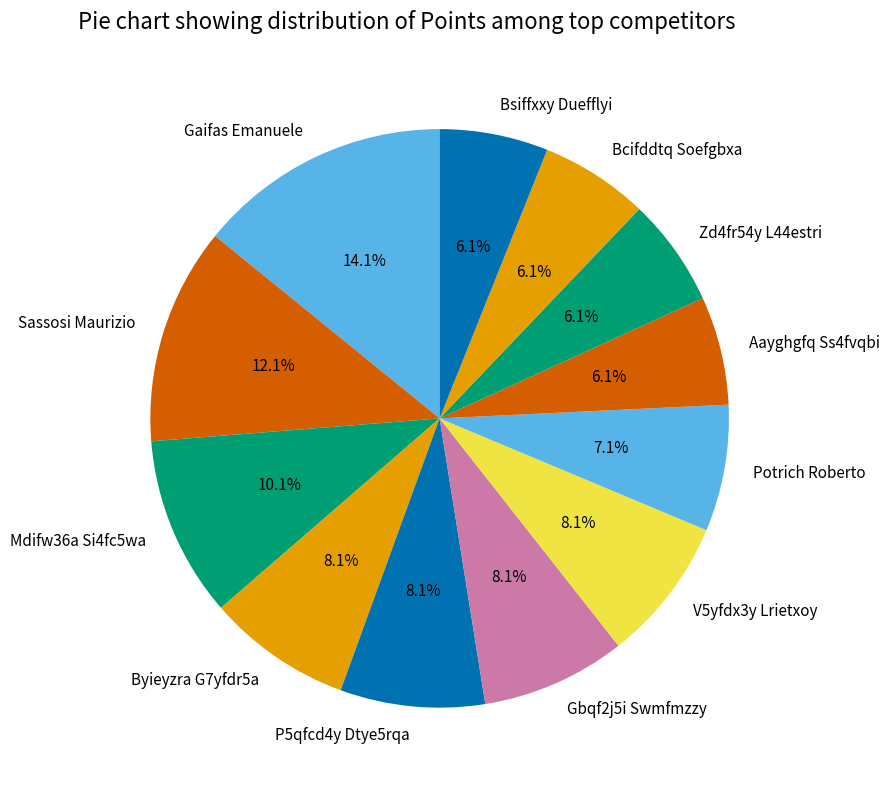

What portion of the pie excludes V5yfdx3y Lrietxoy?

91.9%